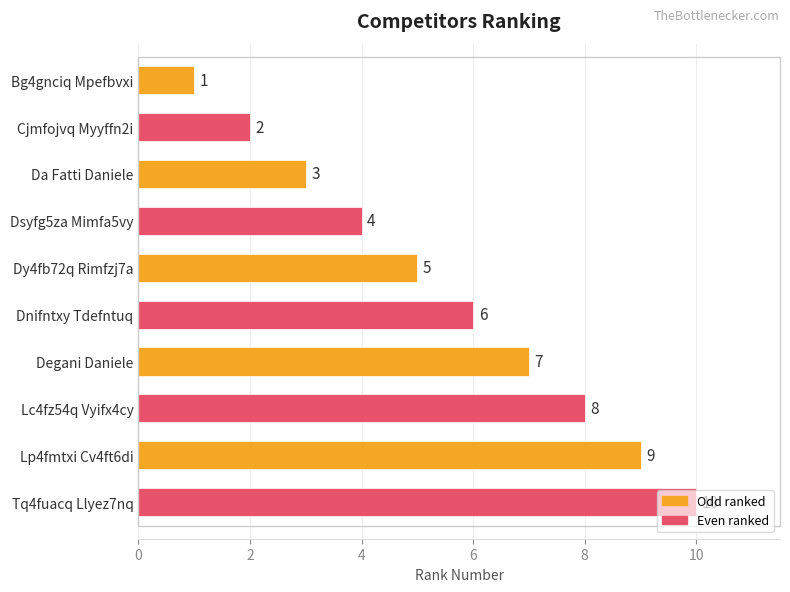

What is the average value?

6